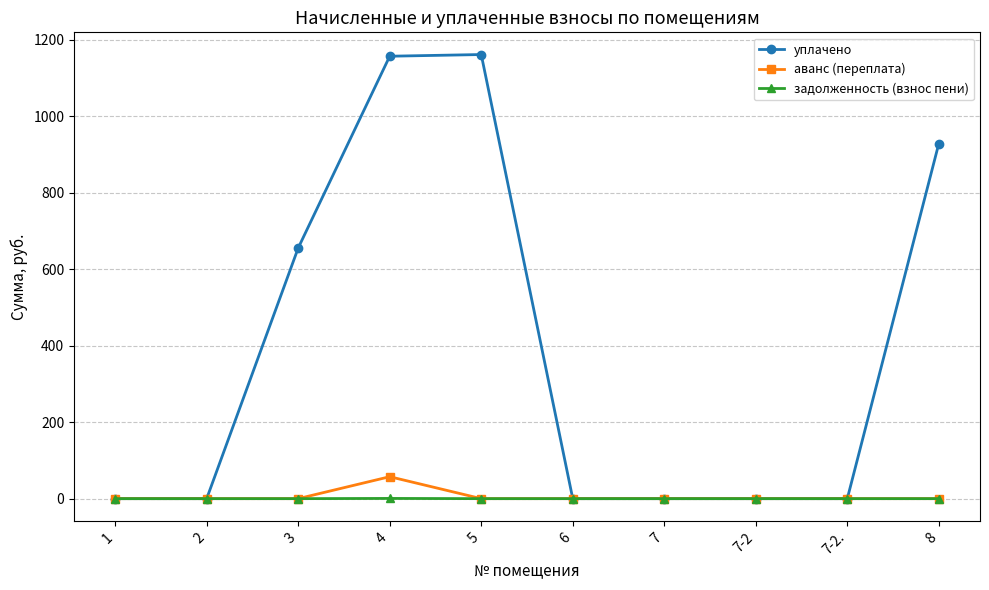

Rank the series by their maximum value, from highest to lowest.

уплачено, аванс (переплата), задолженность (взнос пени)